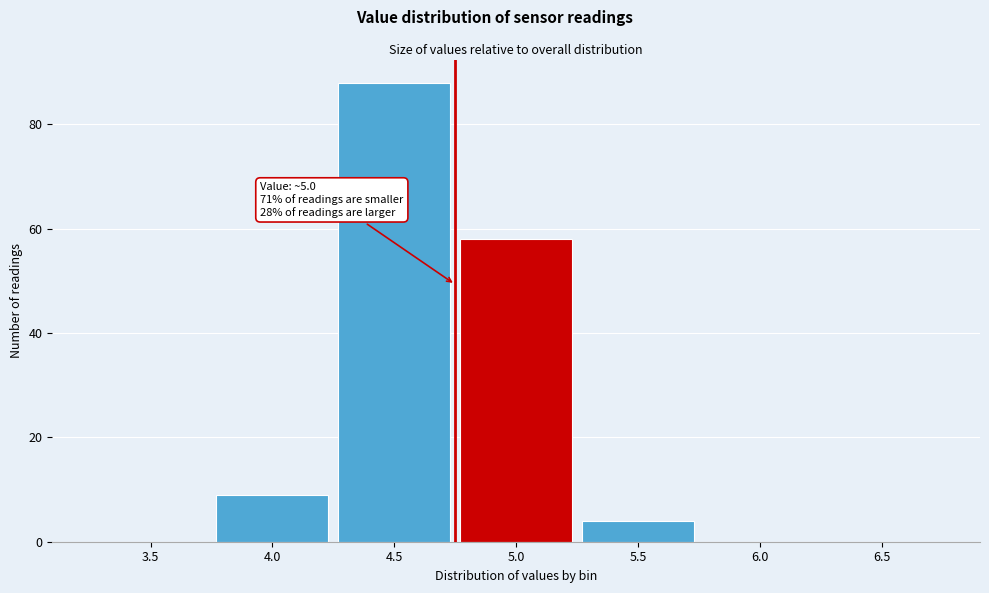

Reading left to right, what are all the values shown in this chart?

3.5=0	4.0=9	4.5=88	5.0=58	5.5=4	6.0=0	6.5=0